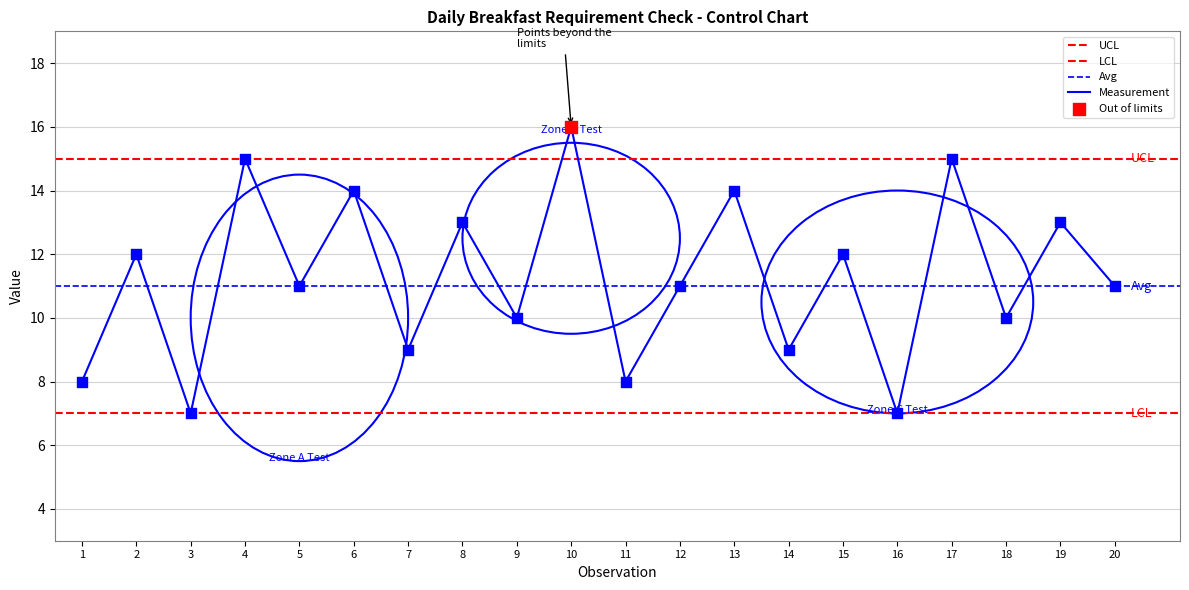

Approximately how many times larger is the value at 12 compared to 4?

0.7